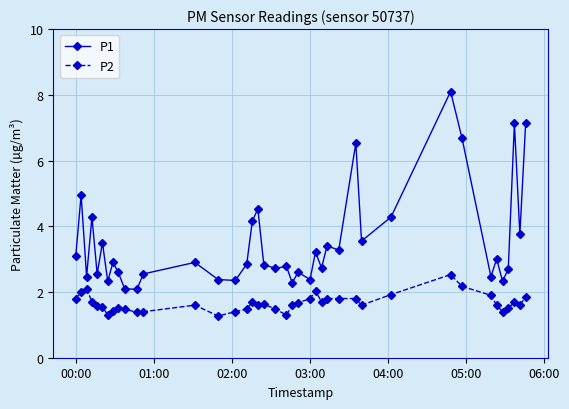

What is the highest value of the P1 series?

8.1